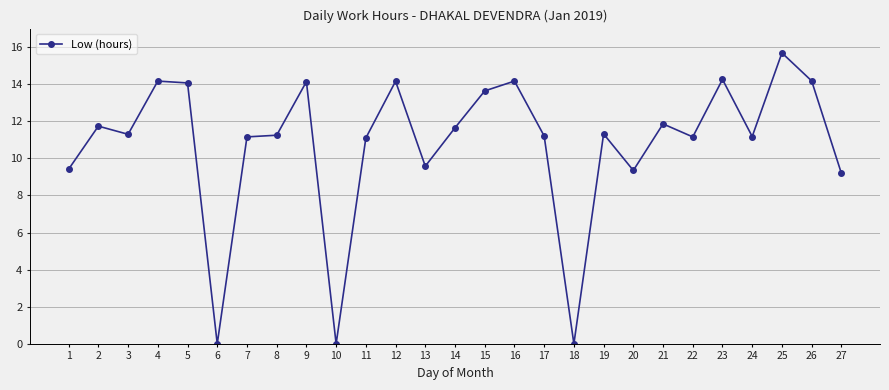

At which category does the data reach its first local valley?

3